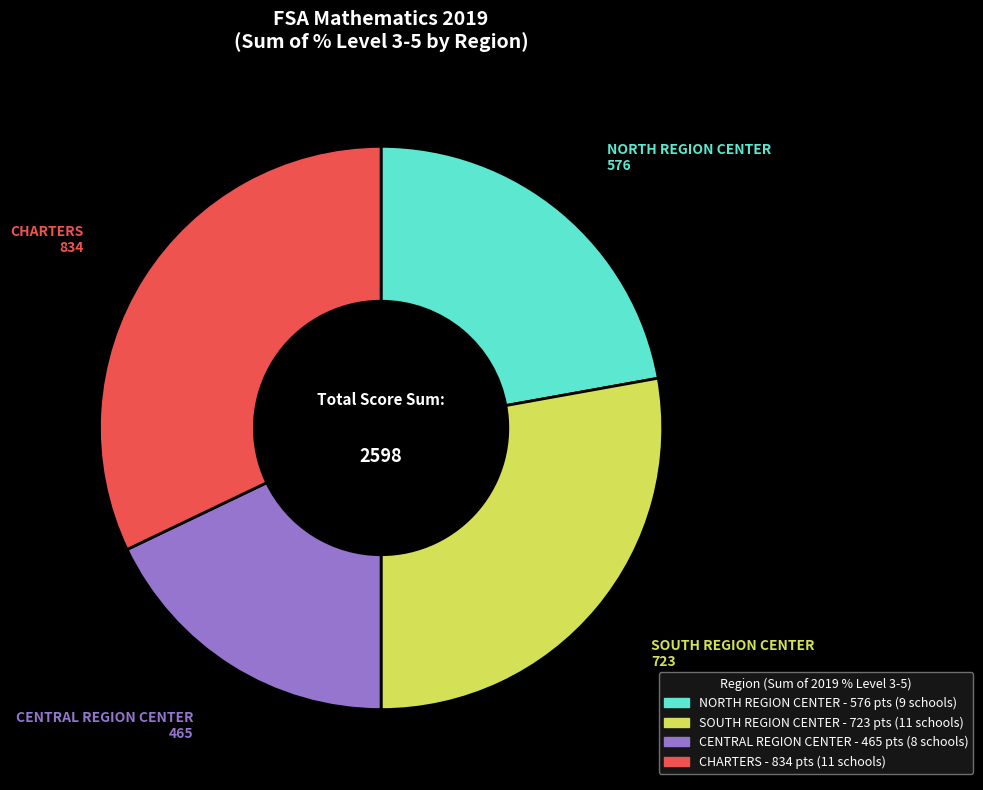

Does any single category account for the majority?

No